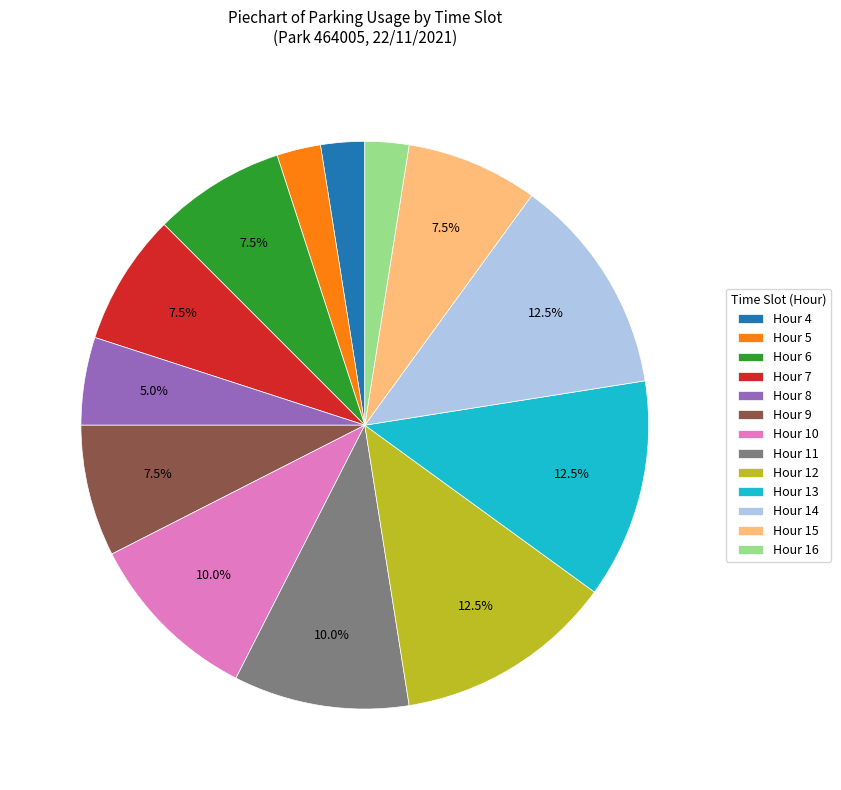

How many slices are in this pie chart?

13